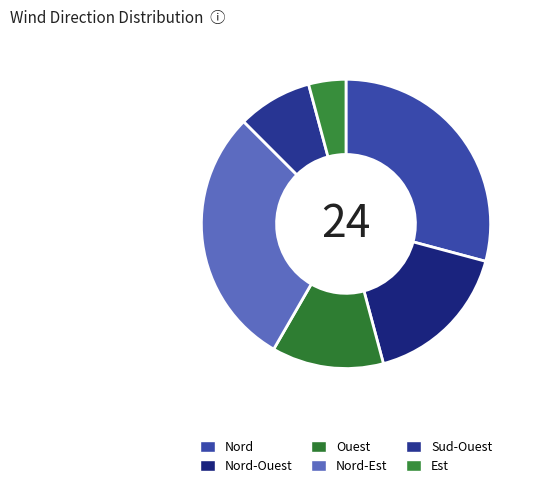

Is there a majority slice in this chart?

No